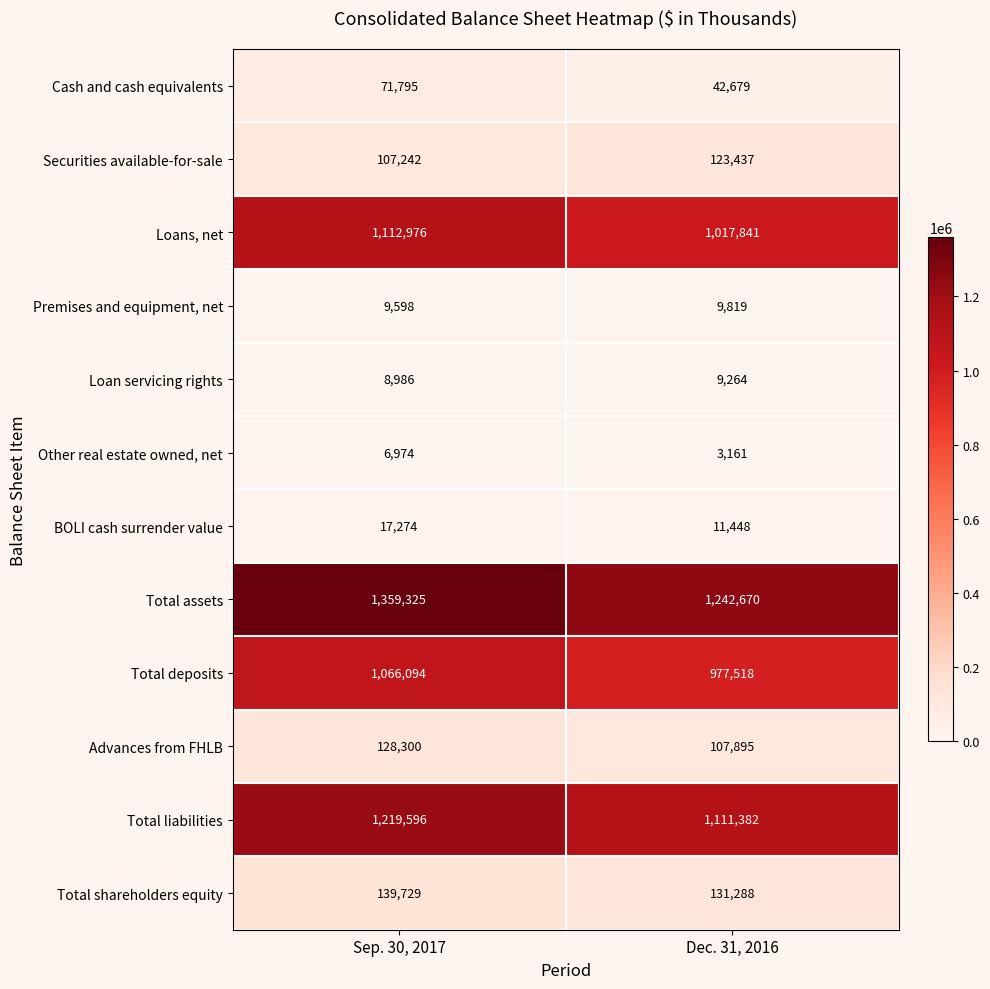

What is the total value across all series at Dec. 31, 2016?

4788402